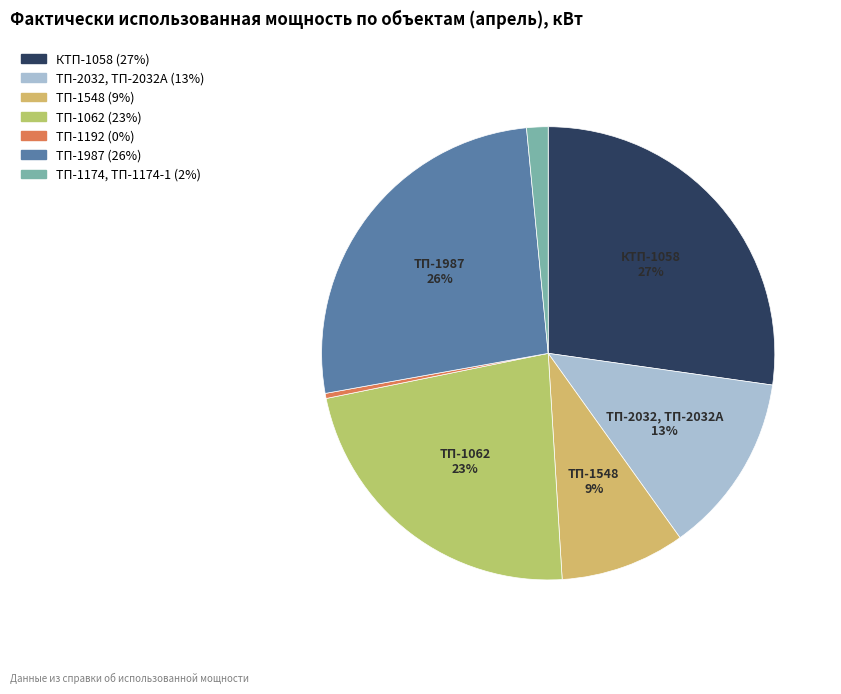

Which category has the smallest portion of the pie?

ТП-1192